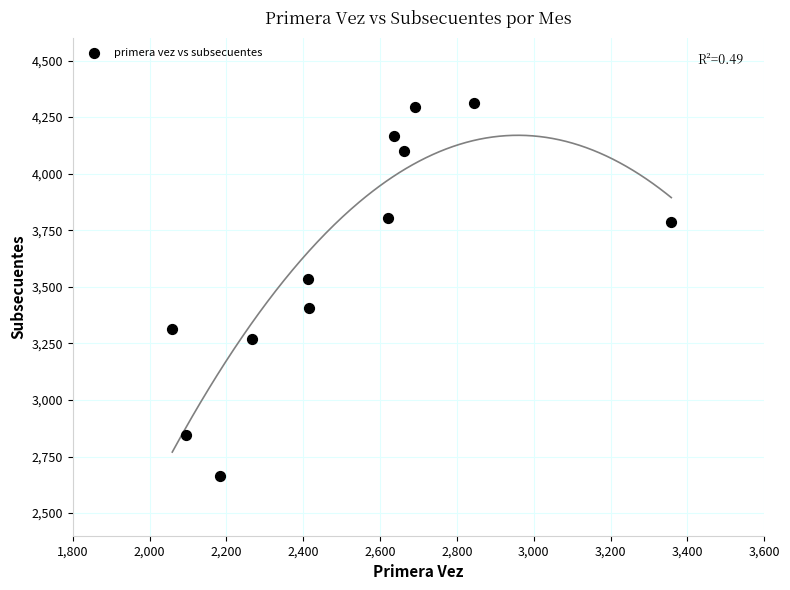

What is the average Y value?

3625